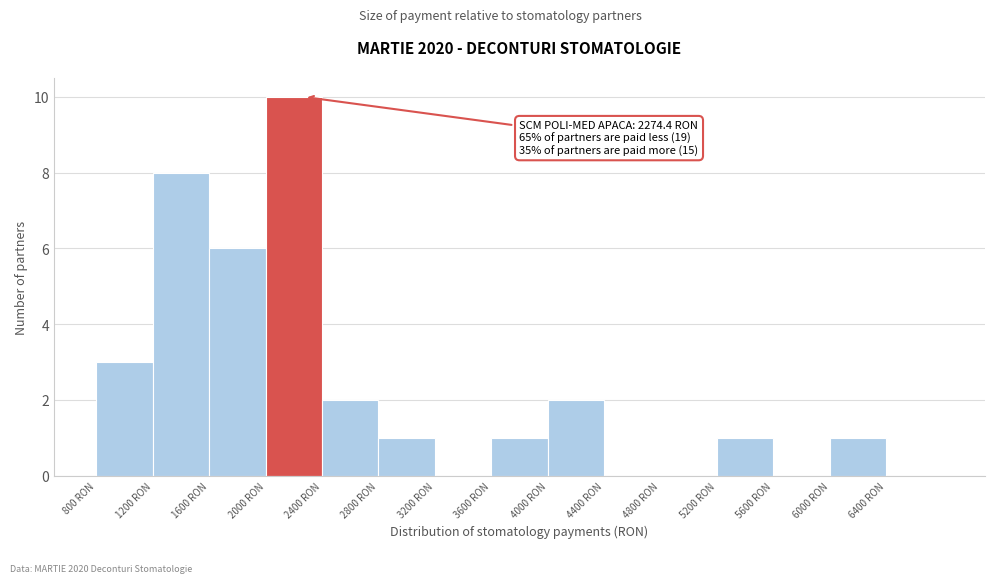

Which range on the x-axis has the tallest bar?

2000 to 2400